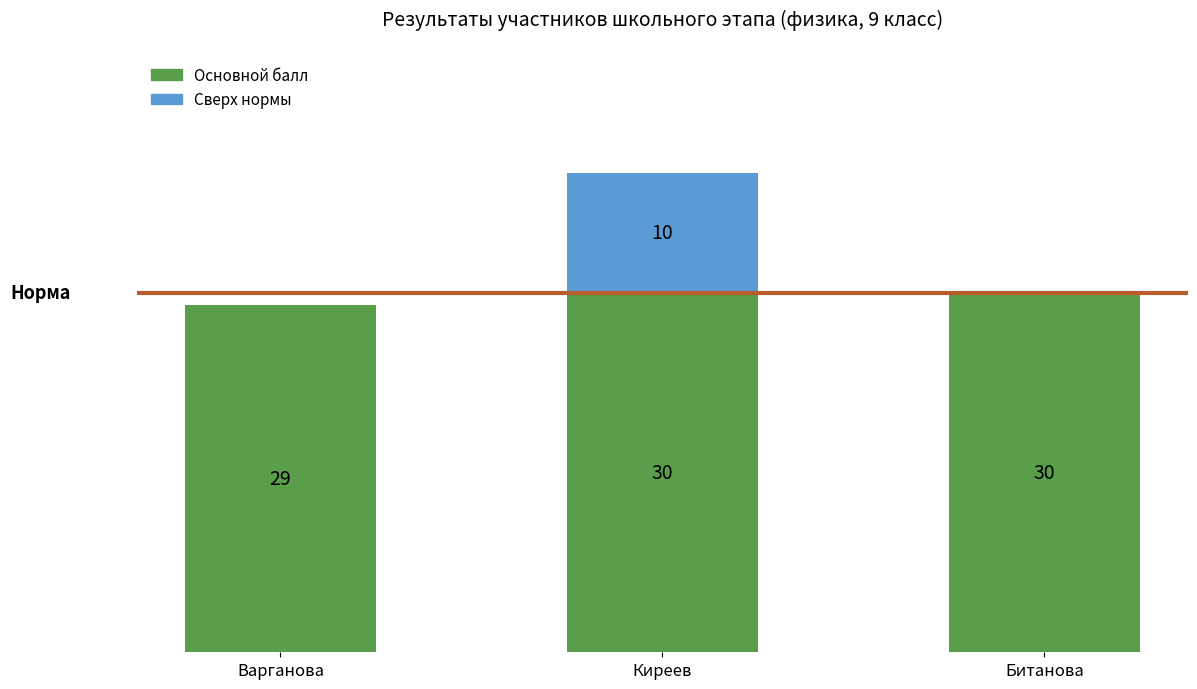

At which category is the sum across all series the highest?

Киреев